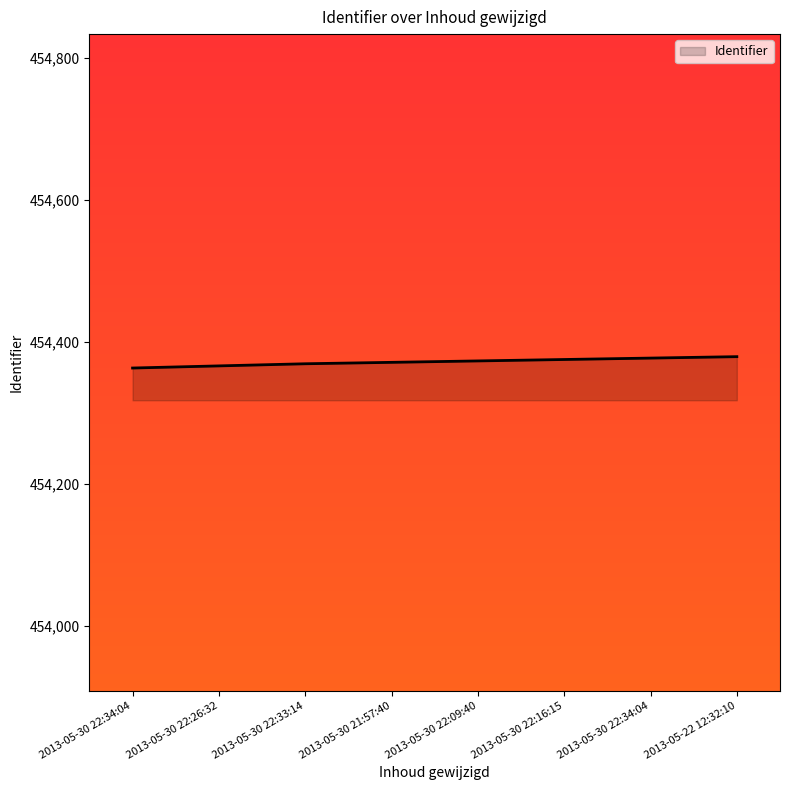

What is the ratio of the value at 2013-05-30 22:09:40 to the value at 2013-05-30 22:34:04?

1.0